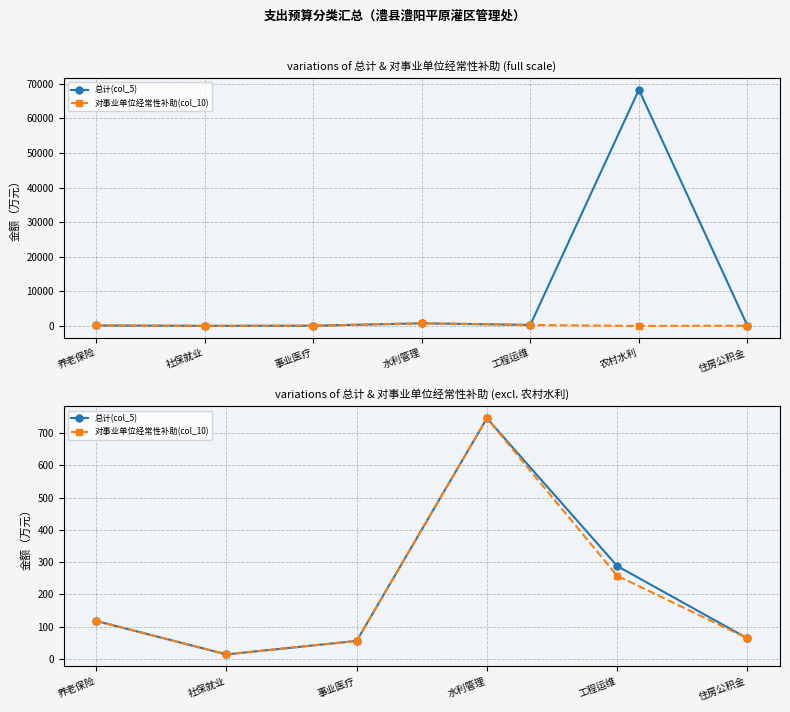

Where is the first local minimum for 对事业单位经常性补助(col_10)?

社保就业